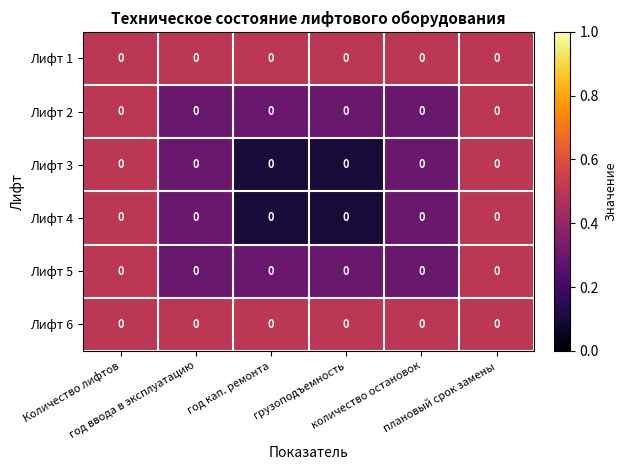

What value does the Лифт 6 series have at Количество лифтов?

0.5